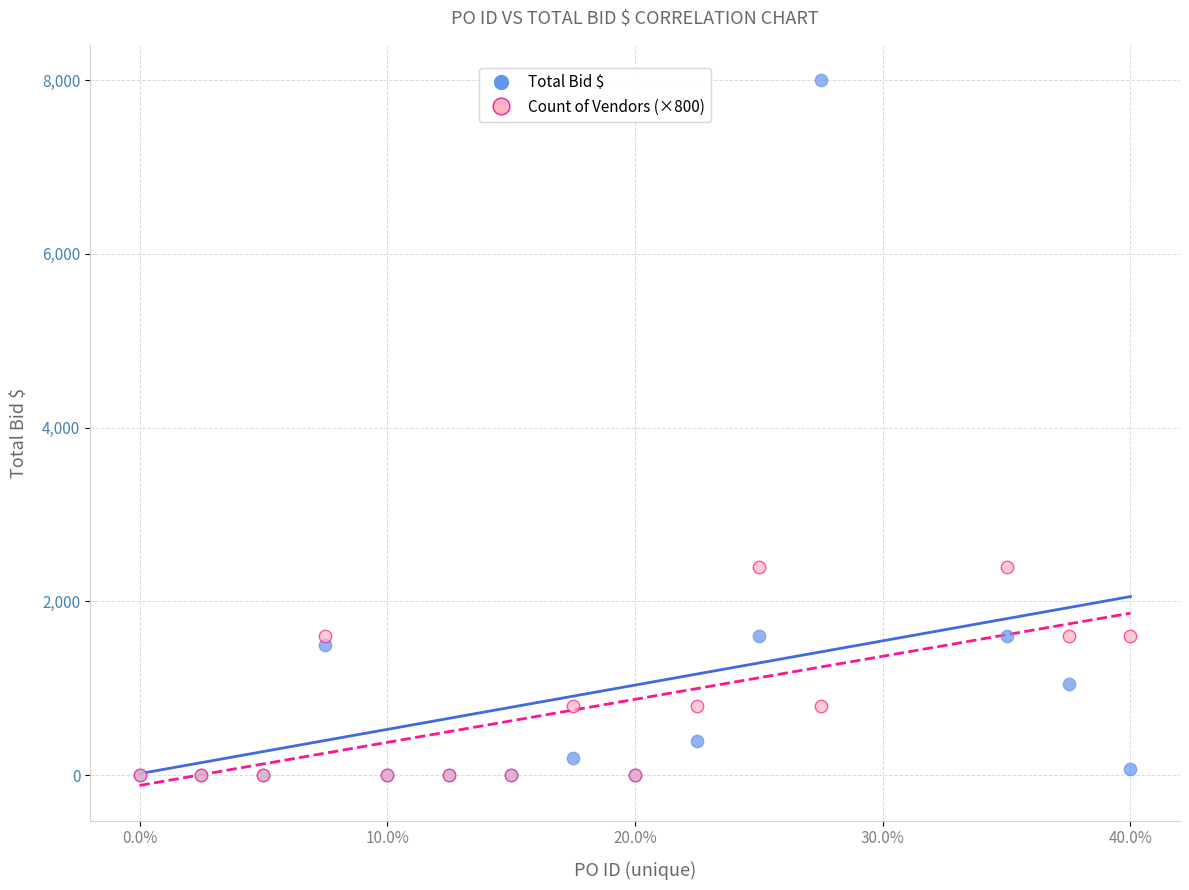

What are all the series names shown in the legend?

Total Bid $, Count of Vendors (×800)